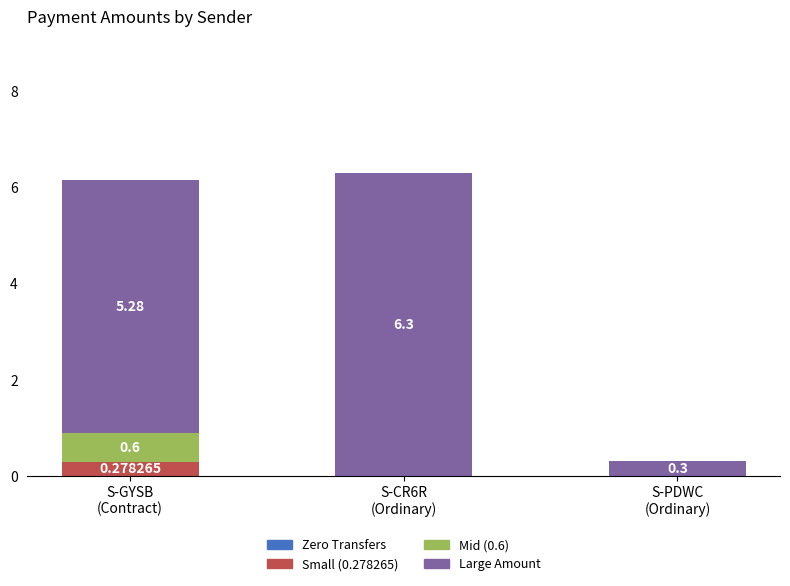

What is the sum of all Small (0.278265) values?

0.3